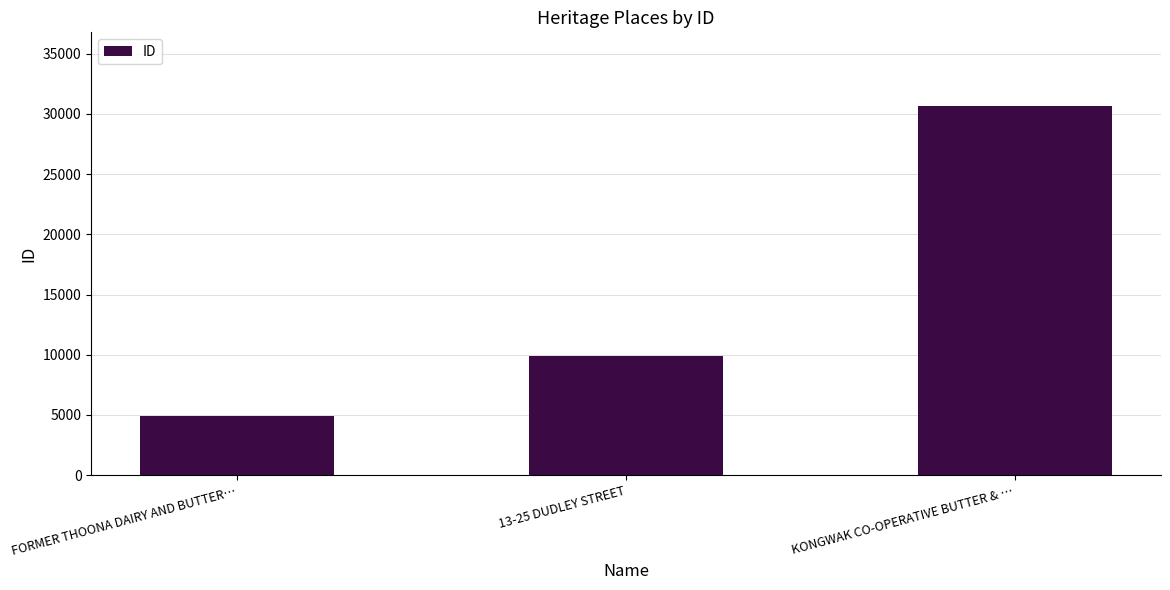

Is it true that the value at KONGWAK CO-OPERATIVE BUTTER & … is 30652?

True